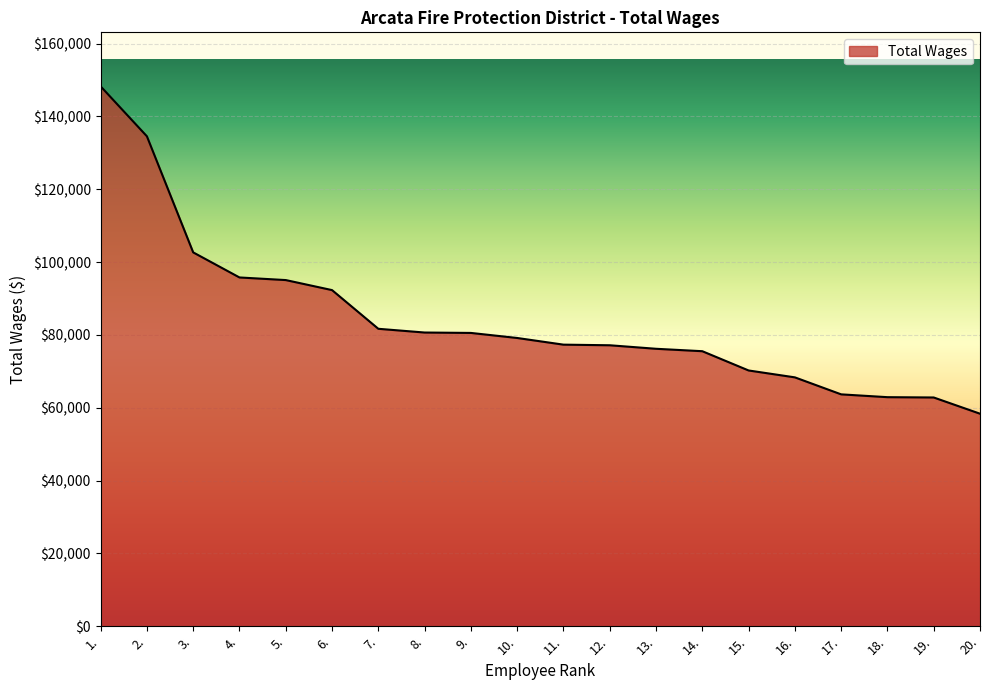

What is the sum of the values at 17. and 10.?

142832